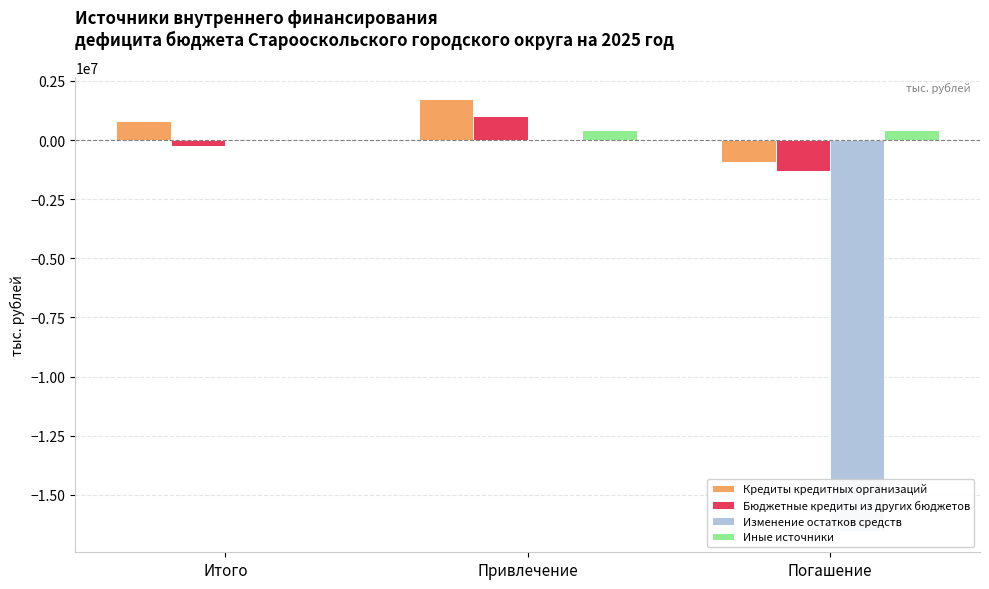

Which series has the widest spread of values?

Изменение остатков средств